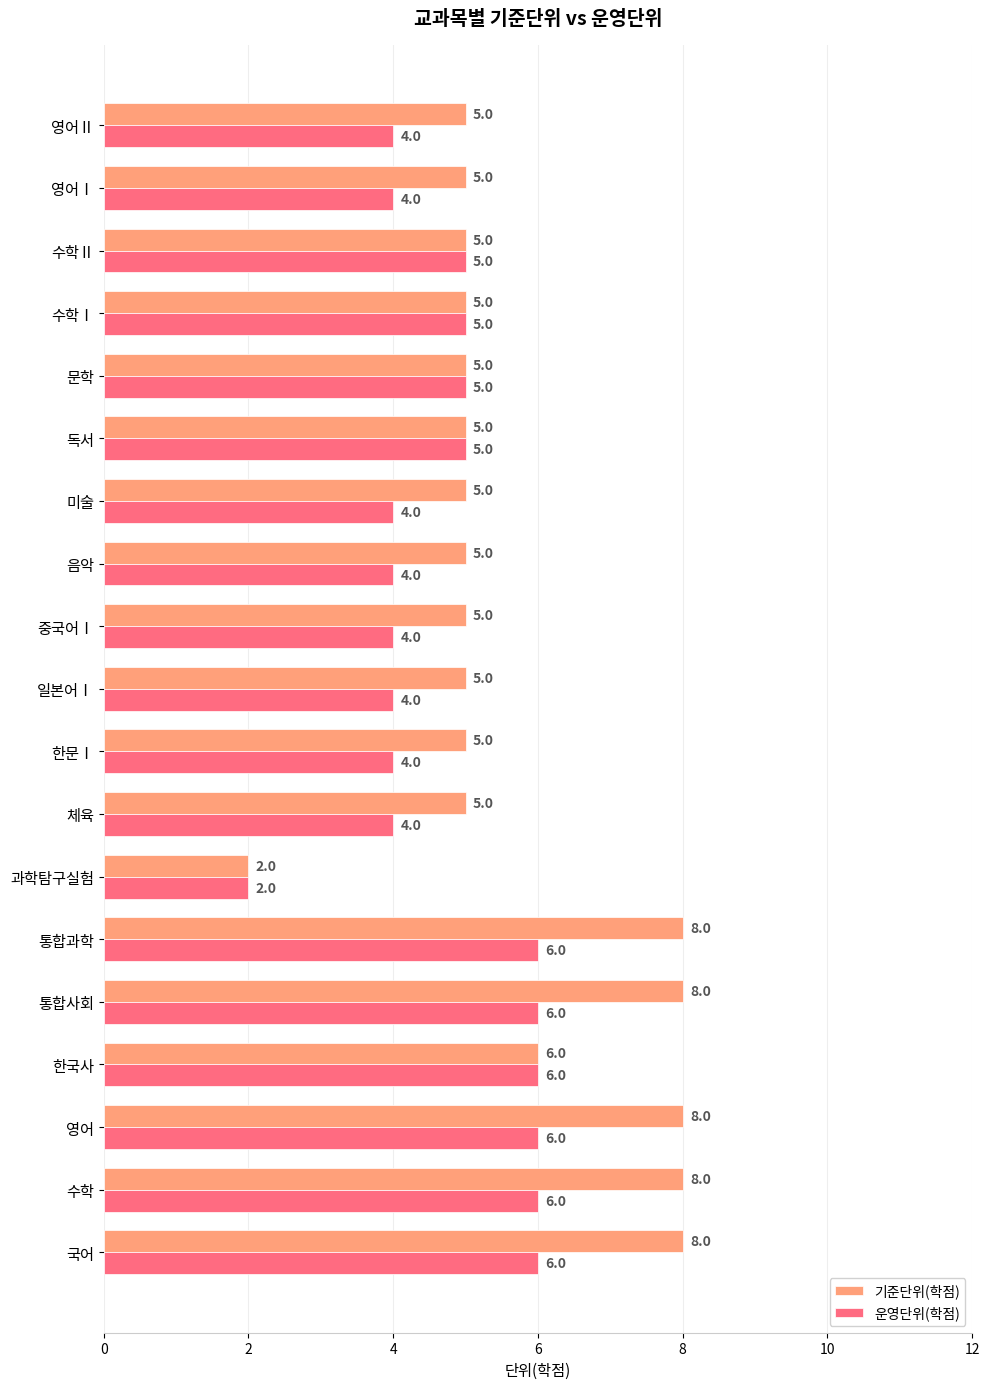

Is it true that 운영단위(학점) equals 3 at 한문Ⅰ?

False